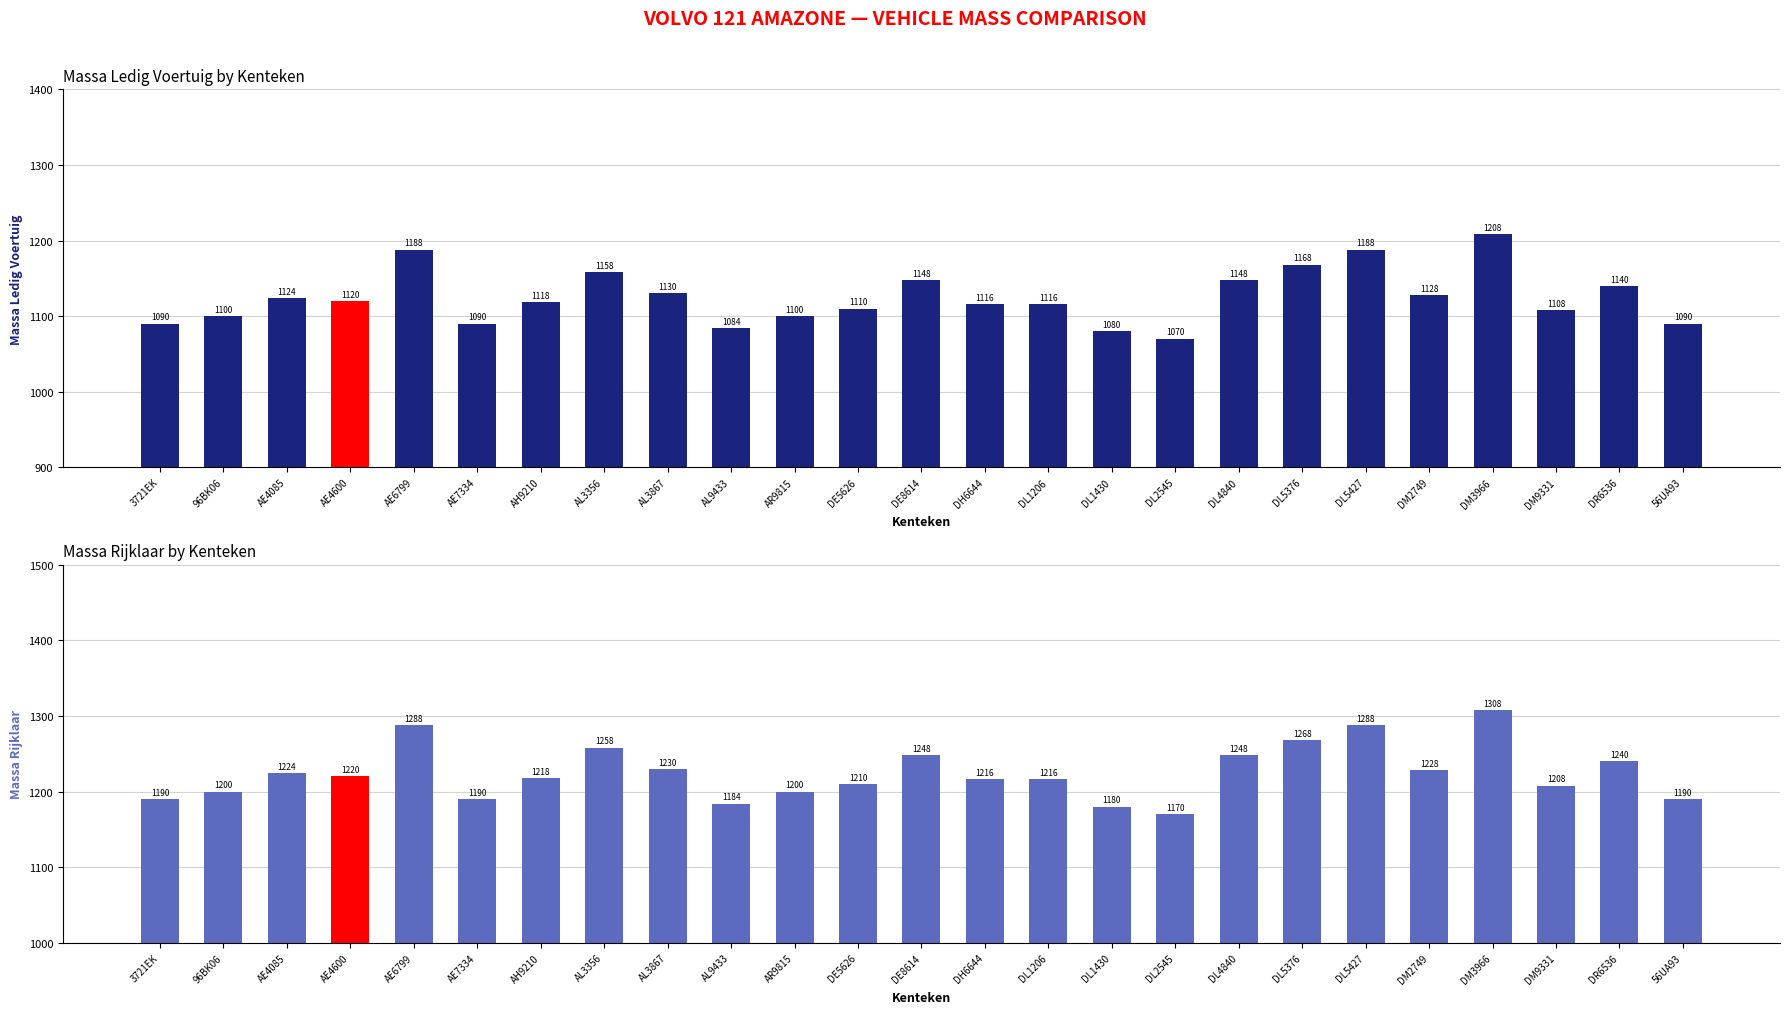

What is the highest value of the massa_ledig_voertuig series?

1208